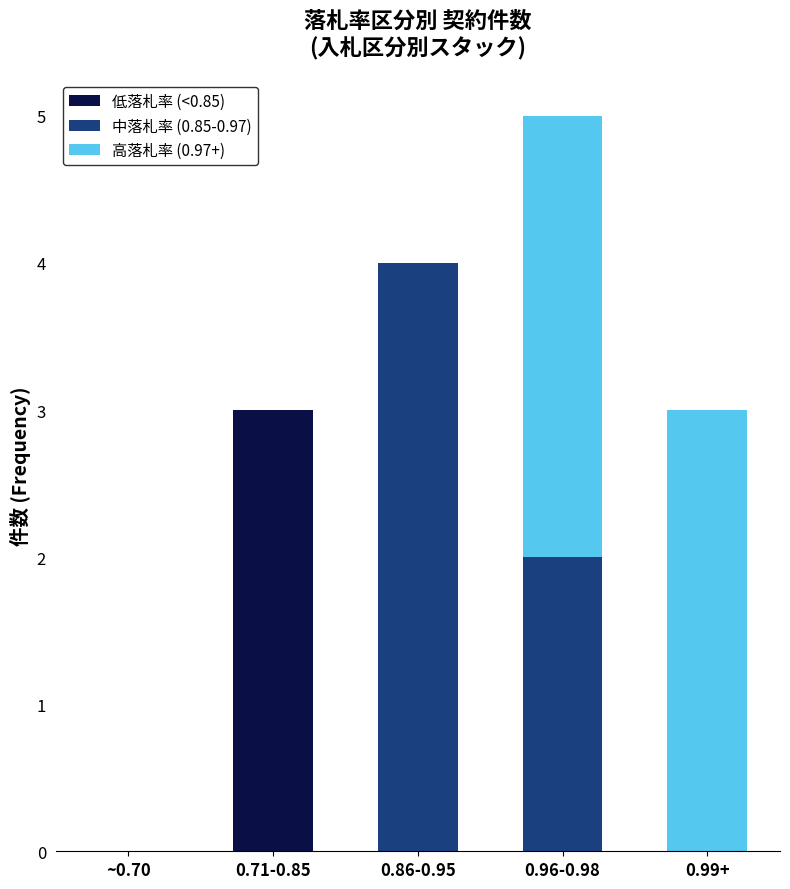

True or false: 低落札率 (<0.85) has a value of 0 at 0.99+.

True